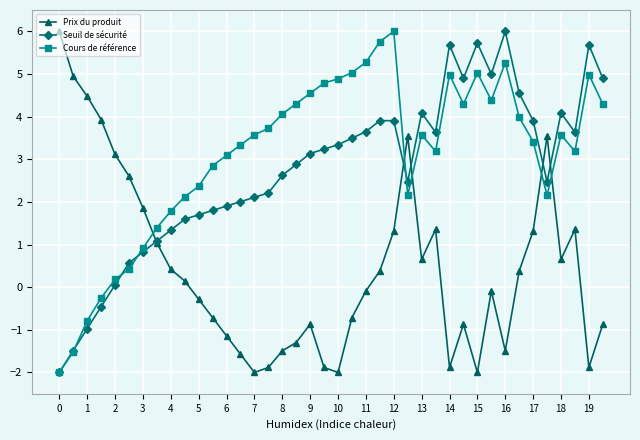

What is the difference between the second highest and second lowest values in the Seuil de sécurité series?

7.2